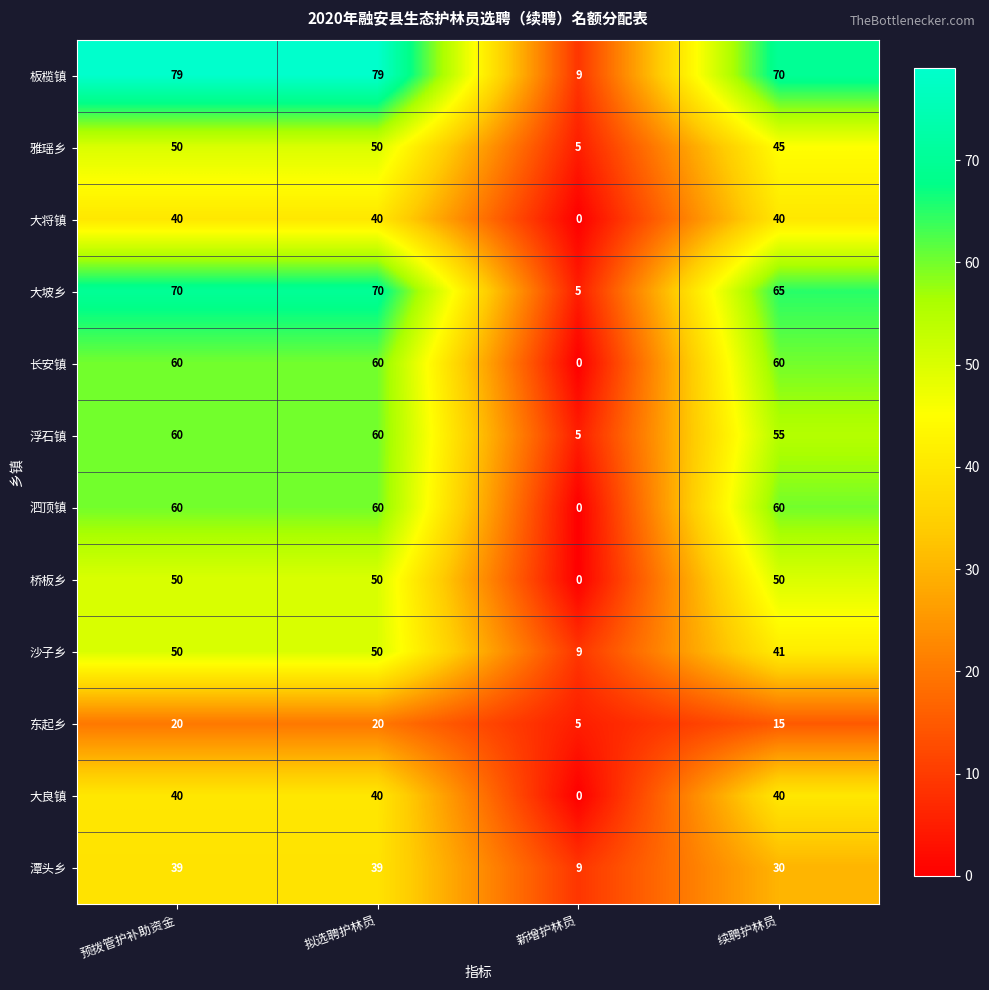

What is the total value across all series at 预拨管护补助资金?

618